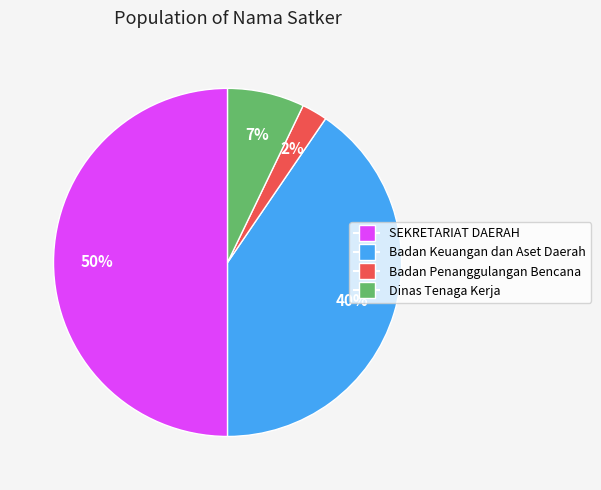

To the nearest percent, what is the difference between the largest and smallest slice percentages?

48%